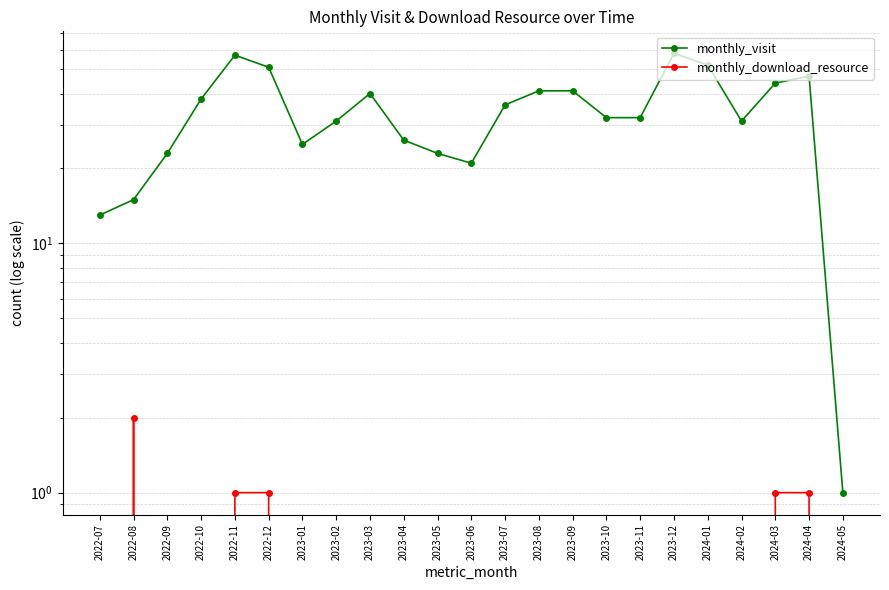

True or false: monthly_visit and monthly_download_resource intersect in this chart.

False